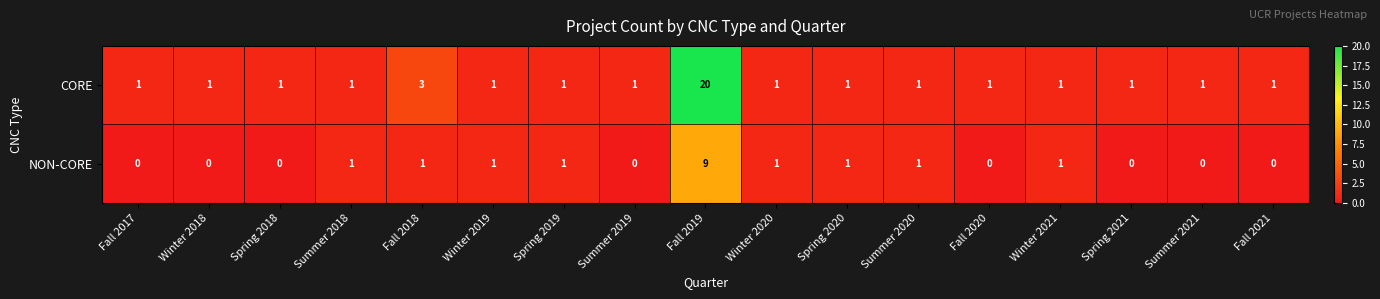

True or false: NON-CORE has a value of 5 at Summer 2021.

False